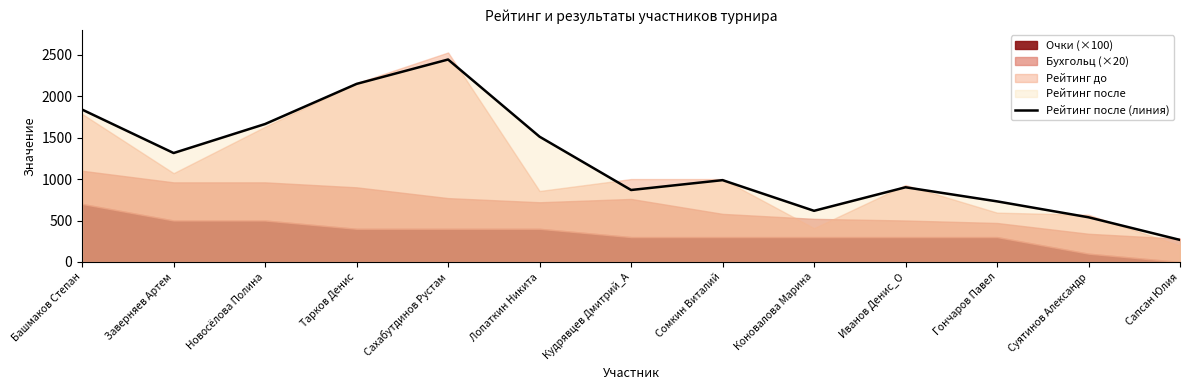

At which label is the value closest to 1354?

Заверняев Артем